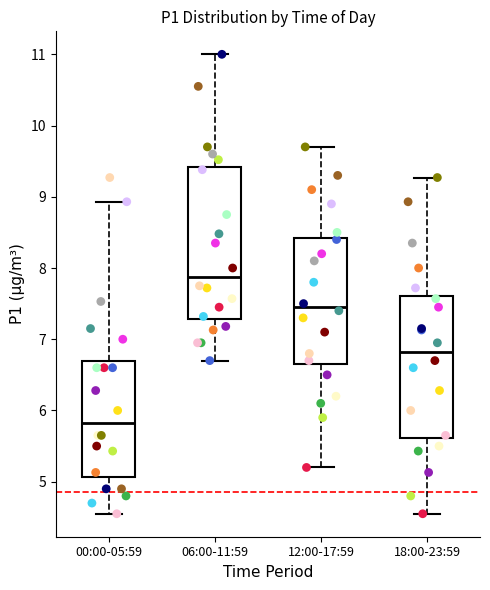

Which box is the tallest, from its lower edge to its upper edge?

06:00-11:59